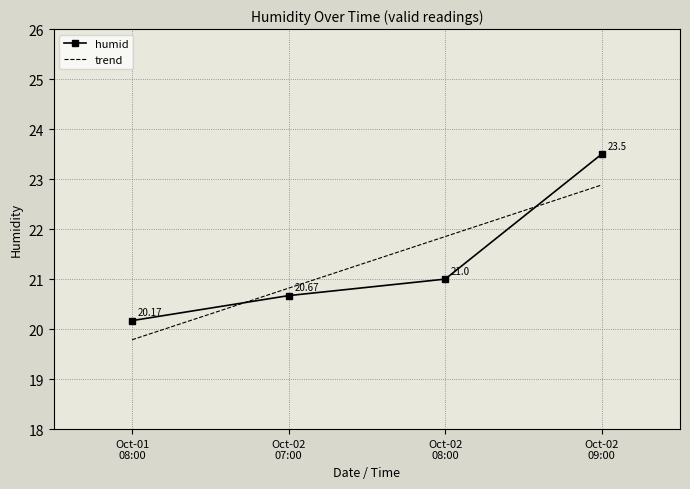

True or false: humid has more than 1 points higher than both neighbors.

False